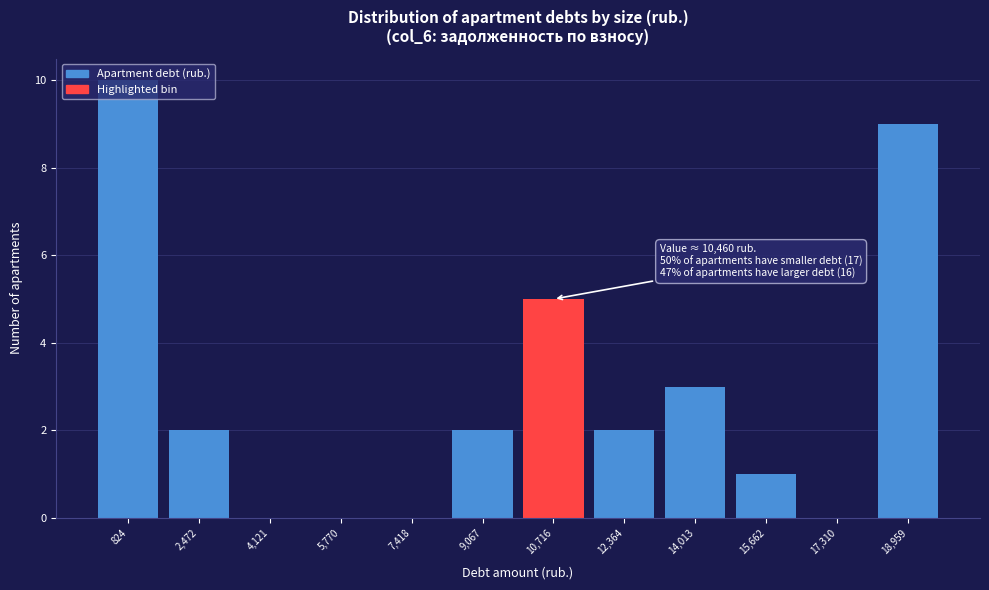

Which range on the x-axis has the tallest bar?

0 to 1600